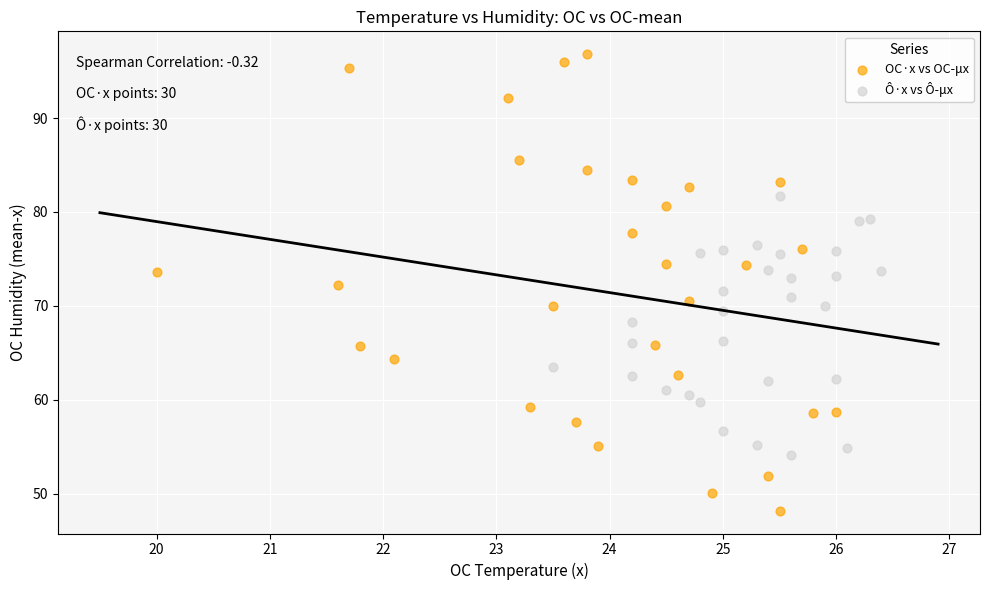

Which series reaches the minimum Y coordinate?

OC·x vs OC-μx